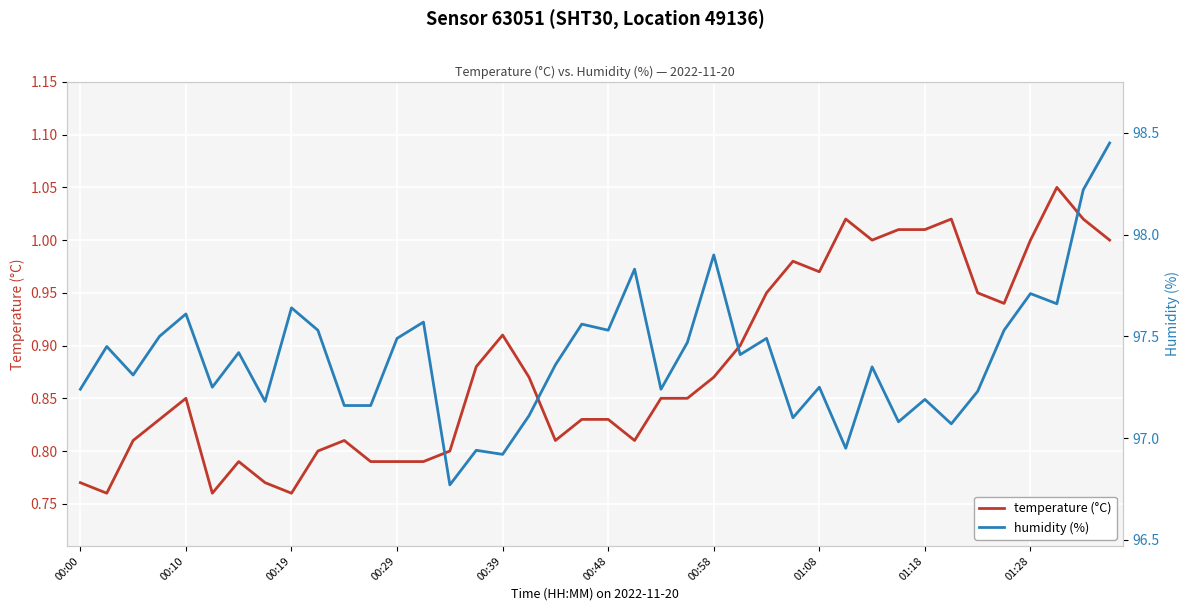

Which category has the highest value across all series?

39